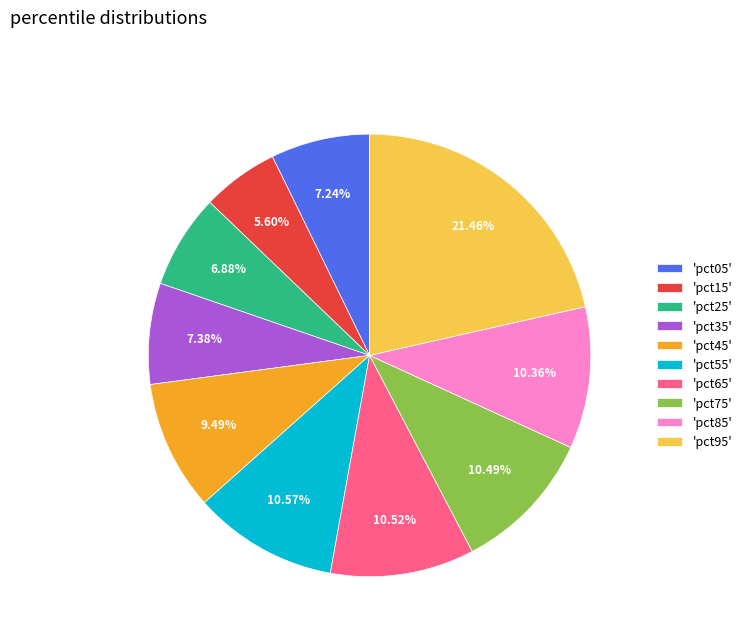

Combined, do 'pct85' and 'pct45' account for over 50%?

No